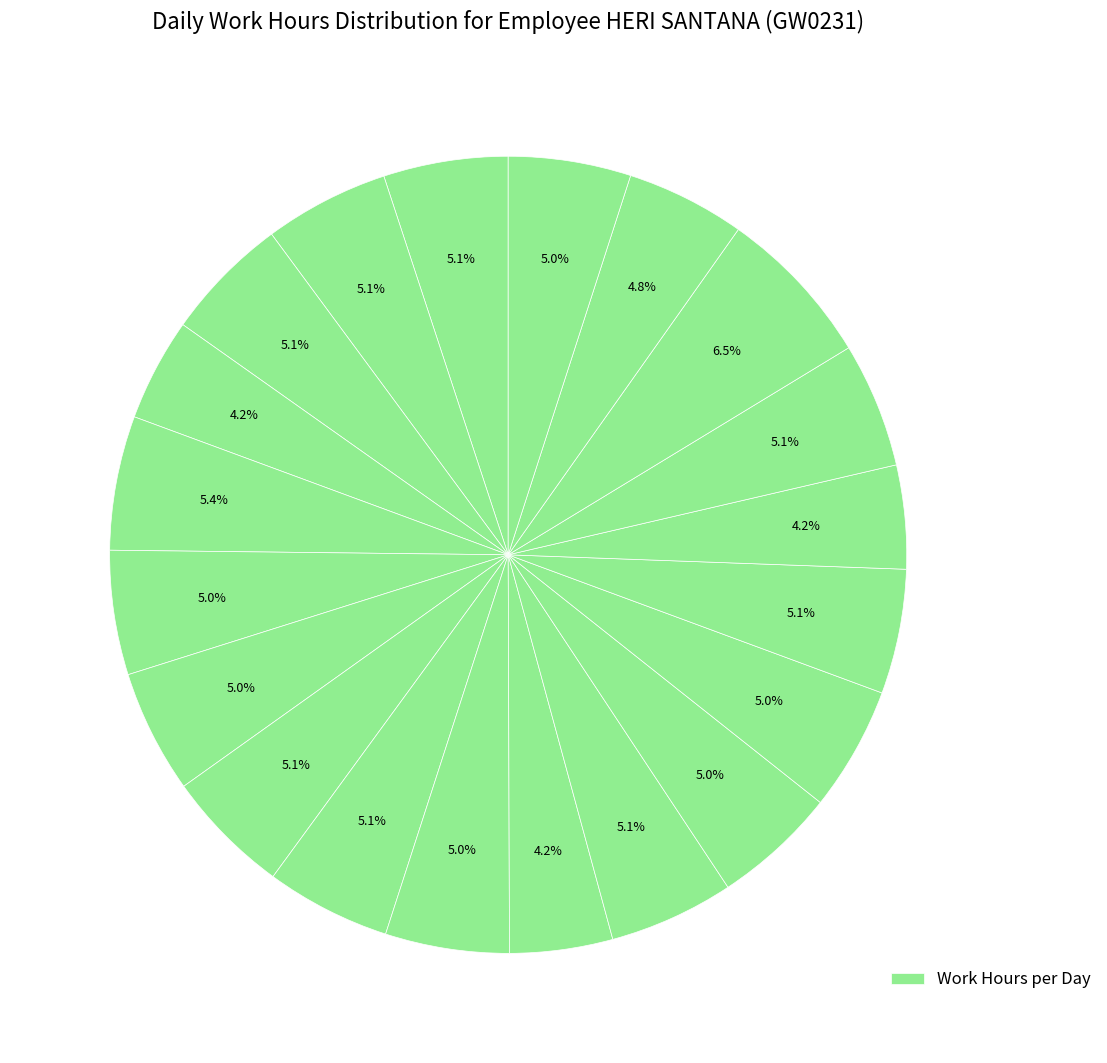

Which category has the smallest portion of the pie?

Day 6